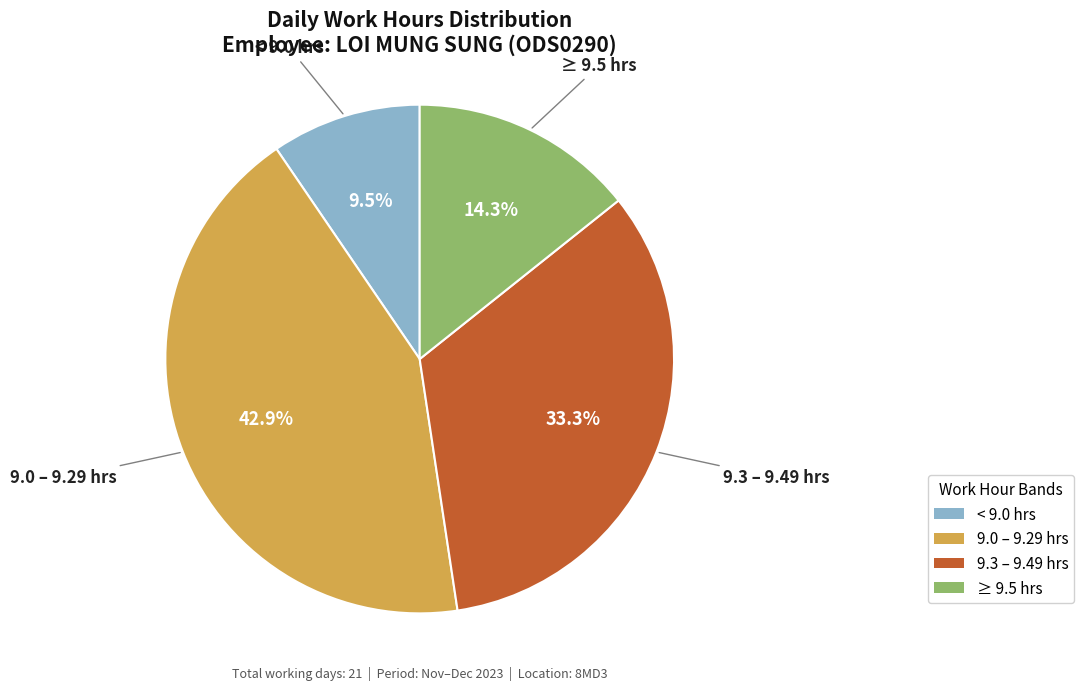

How many slices are in this pie chart?

4